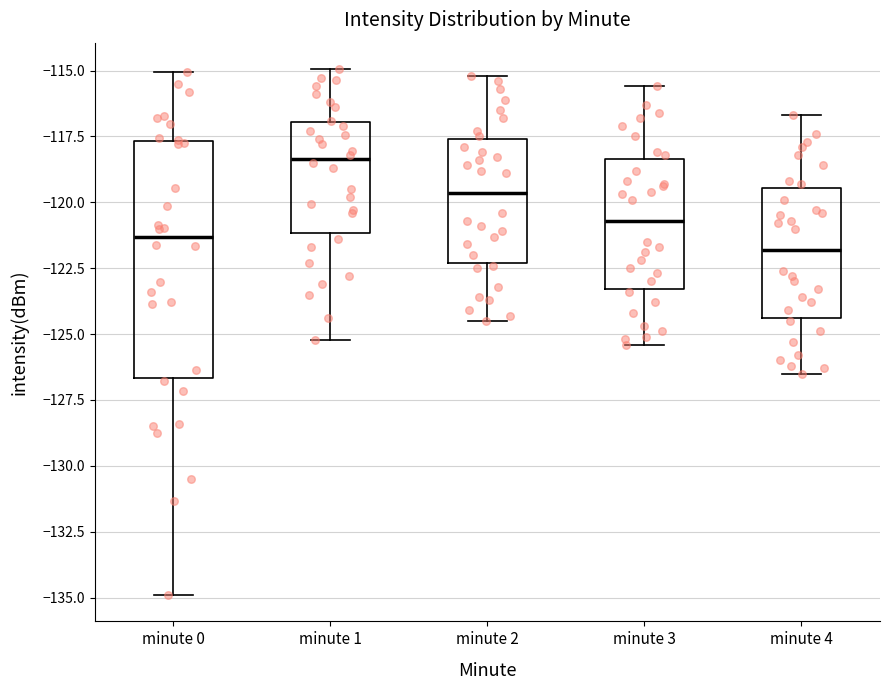

Which box has the highest median line?

minute 1